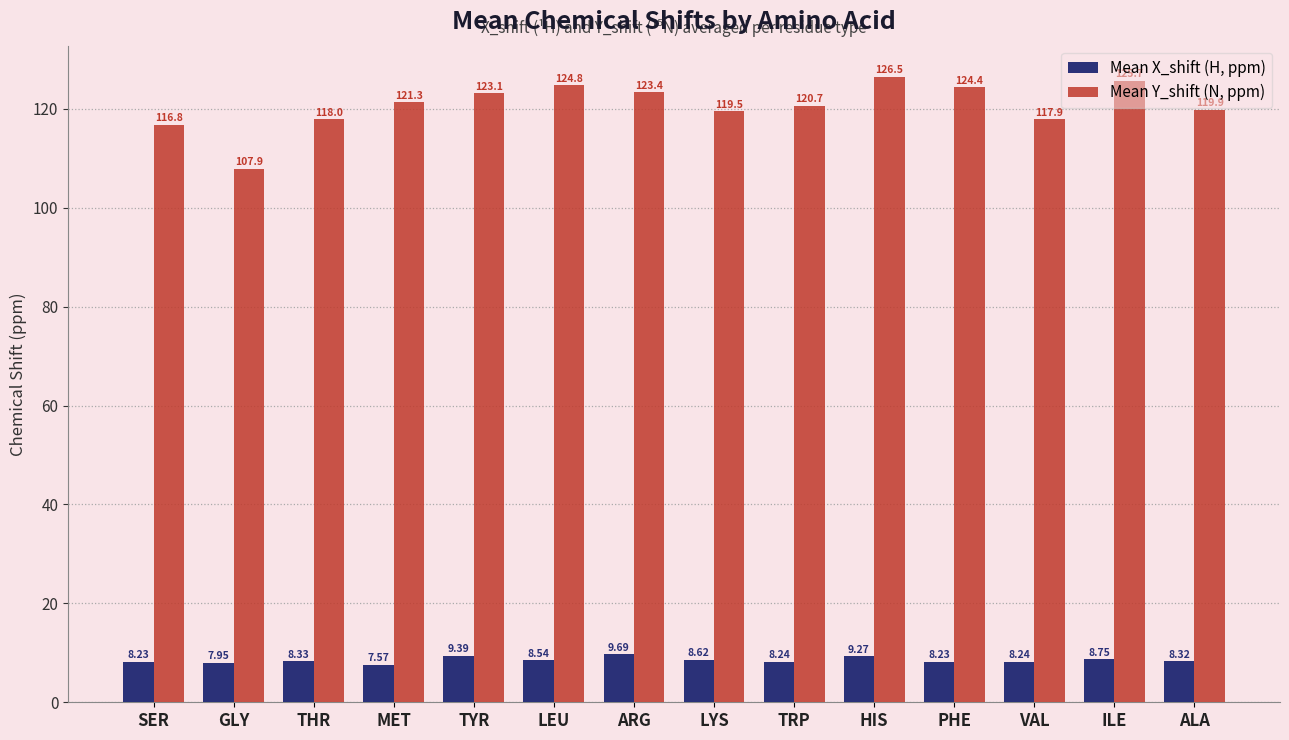

Which category has the lowest value across all series?

MET